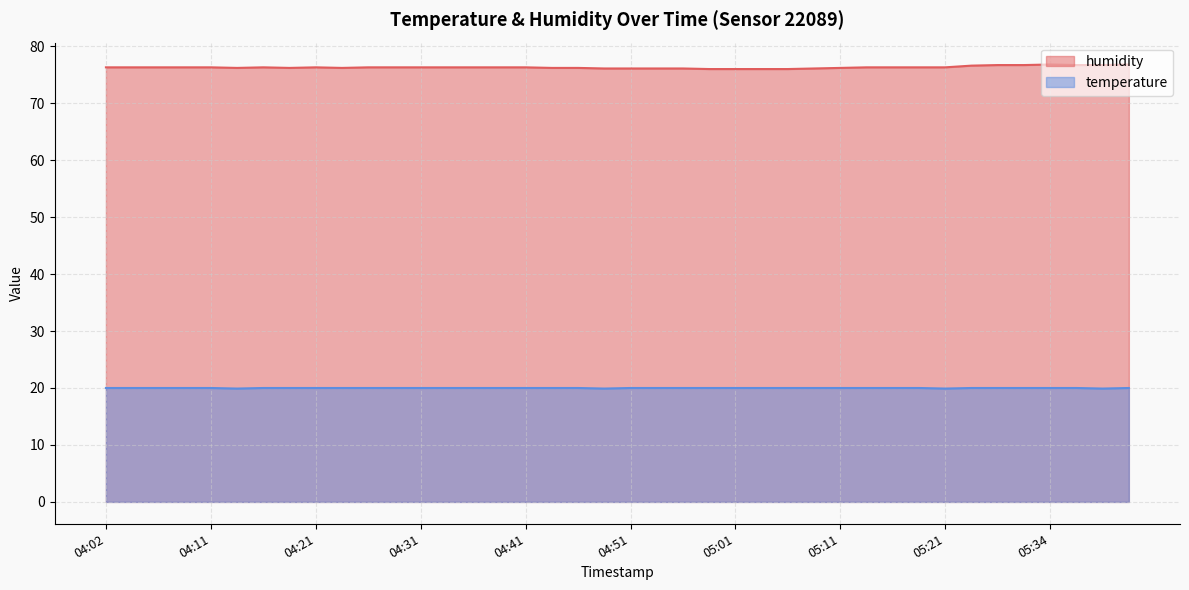

At which label is humidity closest to 76?

04:58